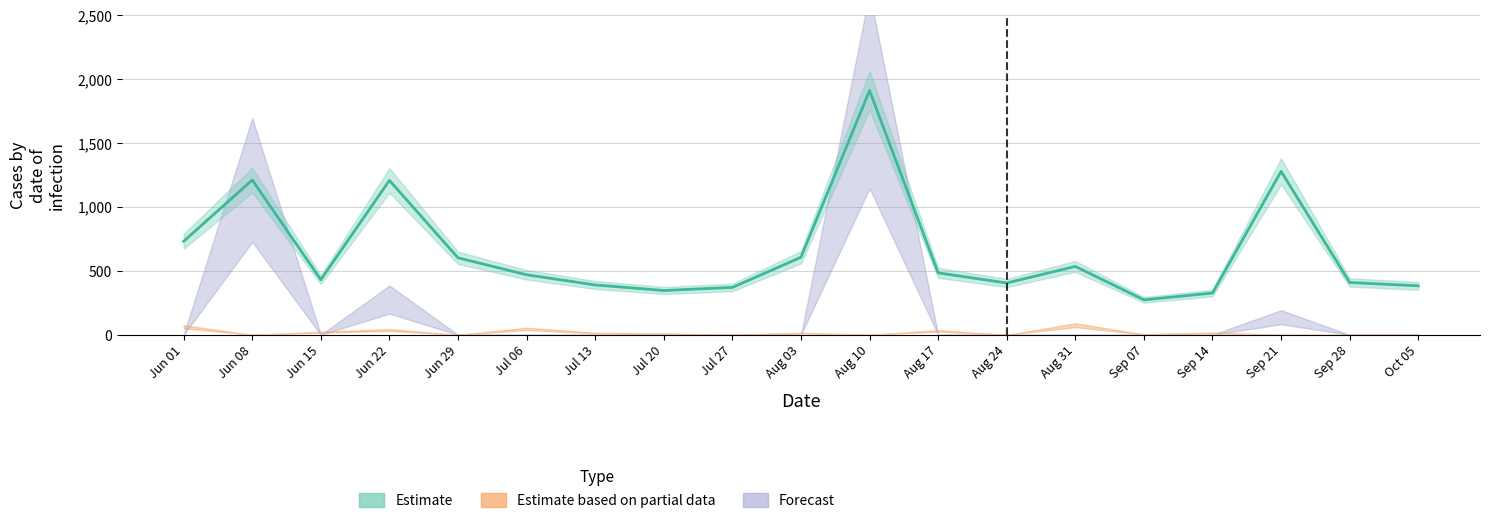

The Forecast series shows -979.0 at Sep 14. True or false?

False